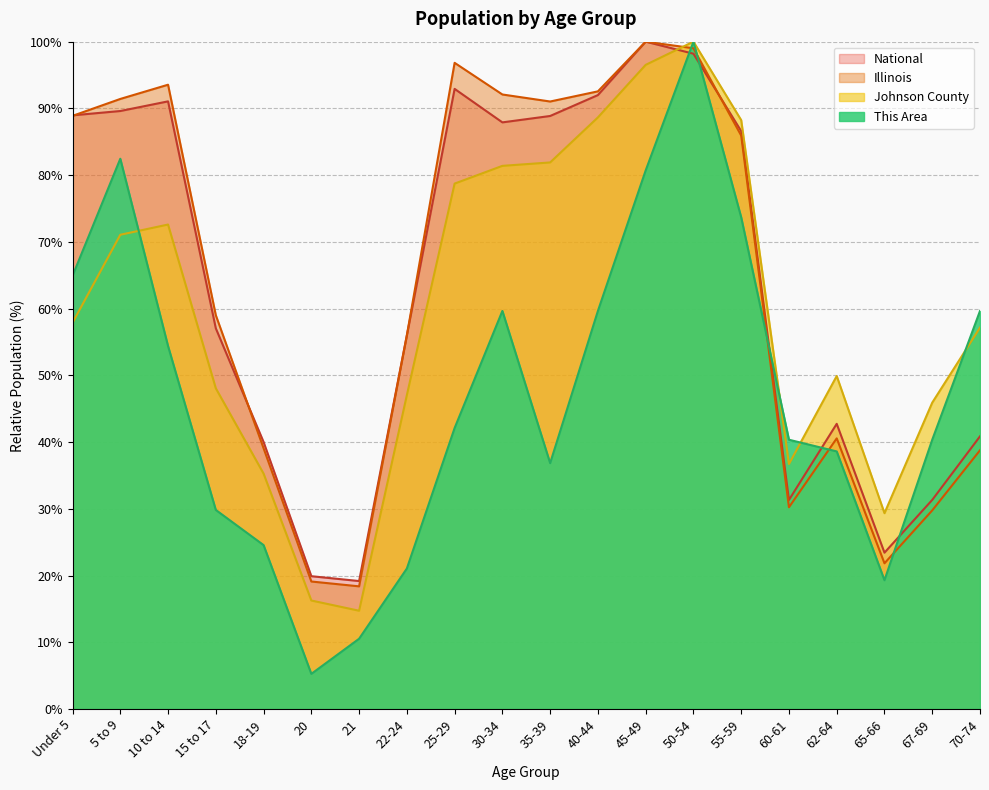

Reading left to right, what are all the values shown in this chart?

This Area: Under 5=64.9	5 to 9=82.5	10 to 14=54.4	15 to 17=29.8	18-19=24.6	20=5.3	21=10.5	22-24=21.1	25-29=42.1	30-34=59.6	35-39=36.8	40-44=59.6	45-49=80.7	50-54=100.0	55-59=73.7	60-61=40.4	62-64=38.6	65-66=19.3	67-69=40.4	70-74=59.6
Johnson County: Under 5=57.9	5 to 9=71.1	10 to 14=72.6	15 to 17=48.1	18-19=35.3	20=16.3	21=14.7	22-24=47.0	25-29=78.7	30-34=81.4	35-39=81.9	40-44=88.7	45-49=96.5	50-54=100.0	55-59=88.2	60-61=36.7	62-64=49.9	65-66=29.3	67-69=45.9	70-74=57.2
Illinois: Under 5=88.9	5 to 9=91.4	10 to 14=93.5	15 to 17=59.0	18-19=39.1	20=19.1	21=18.4	22-24=56.0	25-29=96.8	30-34=92.1	35-39=91.0	40-44=92.6	45-49=100.0	50-54=99.0	55-59=85.9	60-61=30.2	62-64=40.6	65-66=21.8	67-69=29.8	70-74=38.8
National: Under 5=89.0	5 to 9=89.6	10 to 14=91.1	15 to 17=57.0	18-19=40.0	20=19.9	21=19.2	22-24=56.0	25-29=92.9	30-34=87.9	35-39=88.9	40-44=92.0	45-49=100.0	50-54=98.2	55-59=86.6	60-61=31.3	62-64=42.7	65-66=23.4	67-69=31.3	70-74=40.9